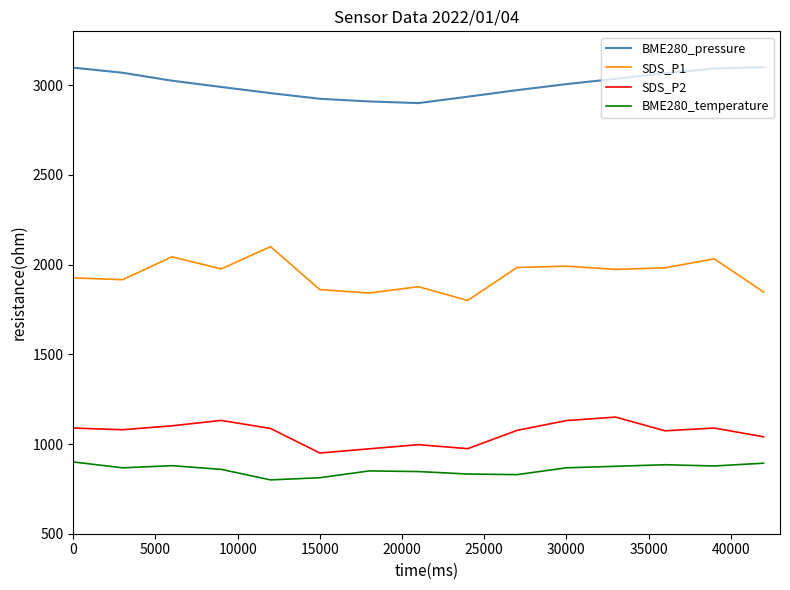

Rank the series by their maximum value, from lowest to highest.

BME280_temperature, SDS_P2, SDS_P1, BME280_pressure